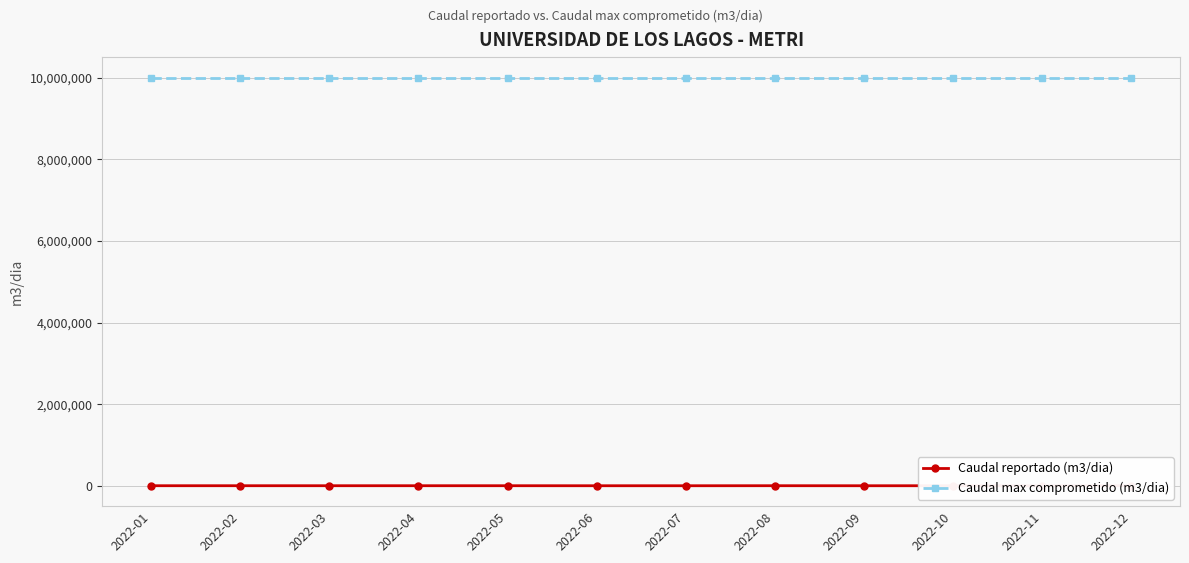

Is the value of Caudal reportado (m3/dia) at 2022-07 greater than the value of Caudal max comprometido (m3/dia) at 2022-09?

No